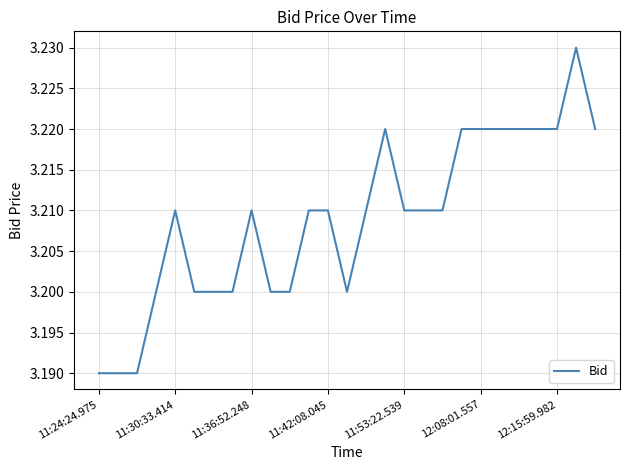

The value at 11:36:52.248 is 5.3. True or false?

False